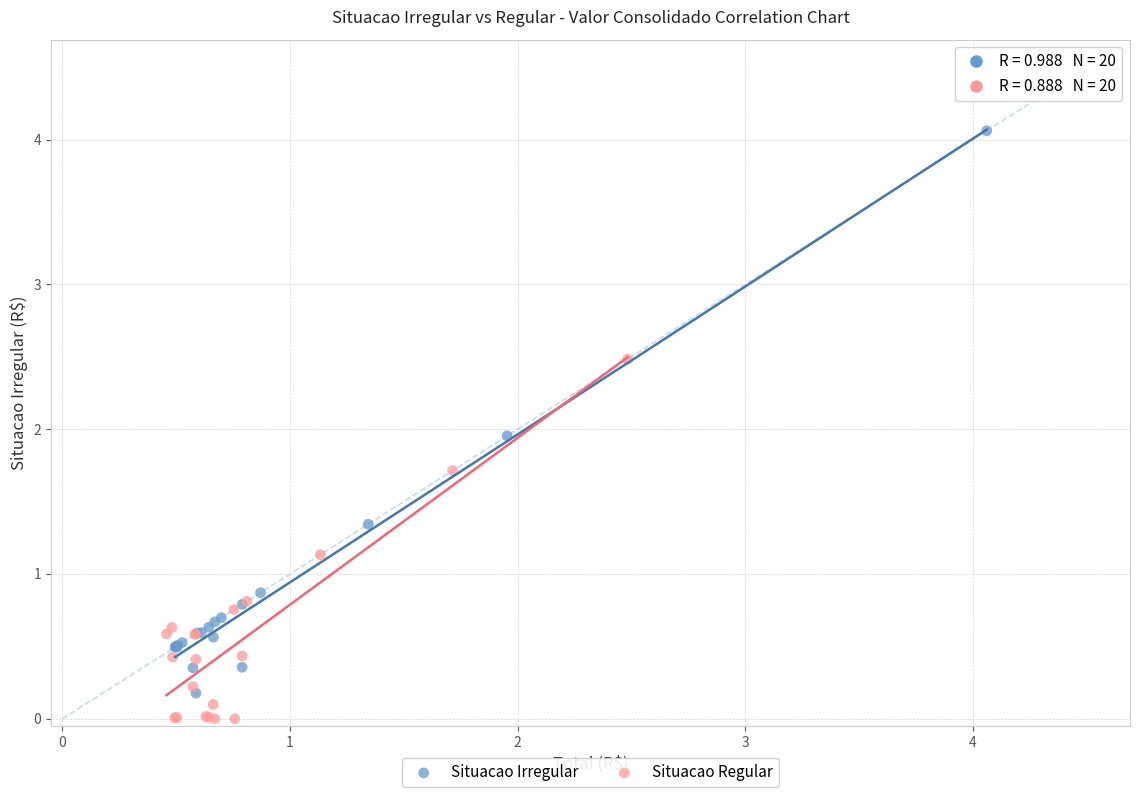

Which series reaches the maximum Y coordinate?

Situacao Irregular